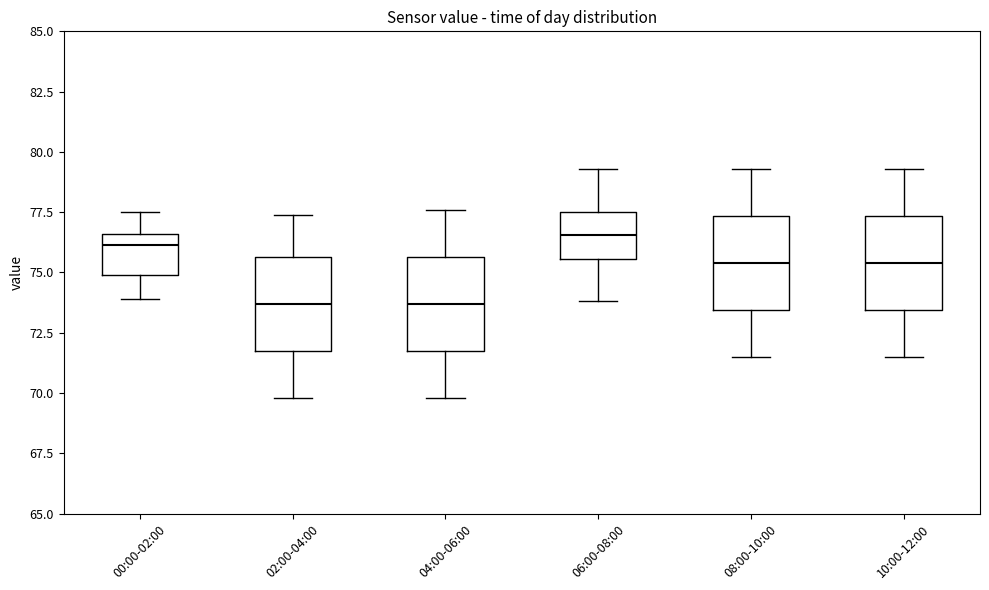

Reading left to right, read every box against the y-axis: the position of its median line, the range the box covers, and the ends of its whiskers. The values are not printed on the chart, so give them approximately, as read against the axis.

00:00-02:00: median 76.0, box 75.0 to 76.5, whiskers 74.0 to 77.5
02:00-04:00: median 73.5, box 72.0 to 75.5, whiskers 70.0 to 77.5
04:00-06:00: median 73.5, box 72.0 to 75.5, whiskers 70.0 to 77.5
06:00-08:00: median 76.5, box 75.5 to 77.5, whiskers 74.0 to 79.5
08:00-10:00: median 75.5, box 73.5 to 77.5, whiskers 71.5 to 79.5
10:00-12:00: median 75.5, box 73.5 to 77.5, whiskers 71.5 to 79.5